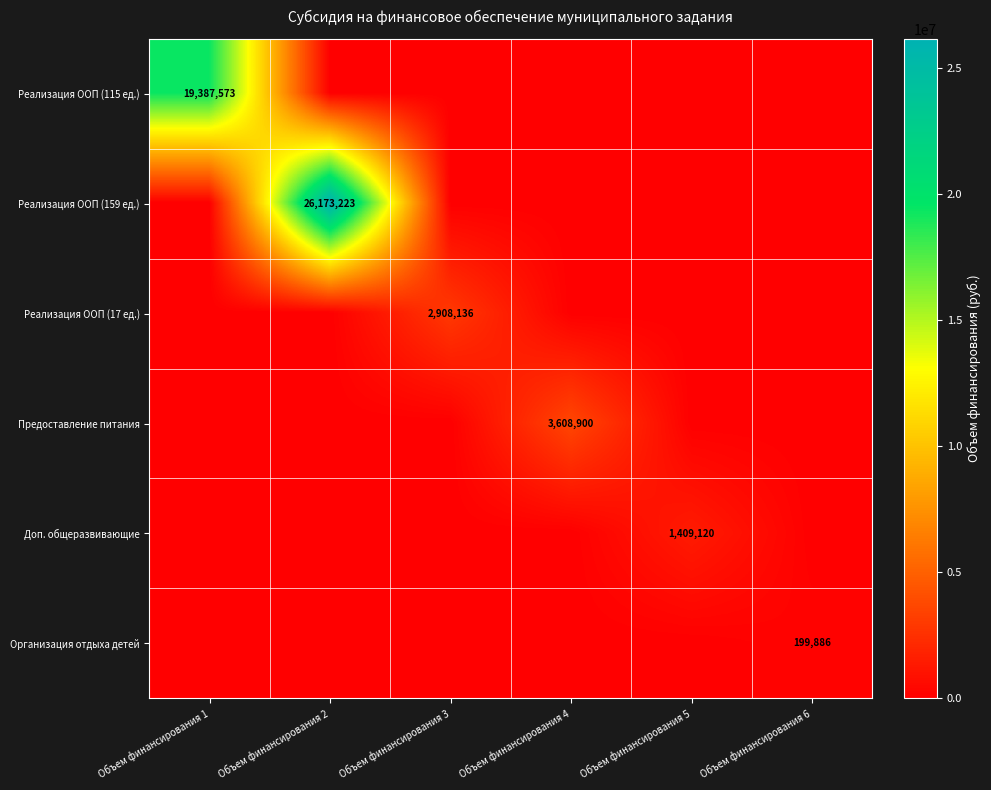

True or false: Предоставление питания has a value of 5952768 at Объем финансирования 4.

False